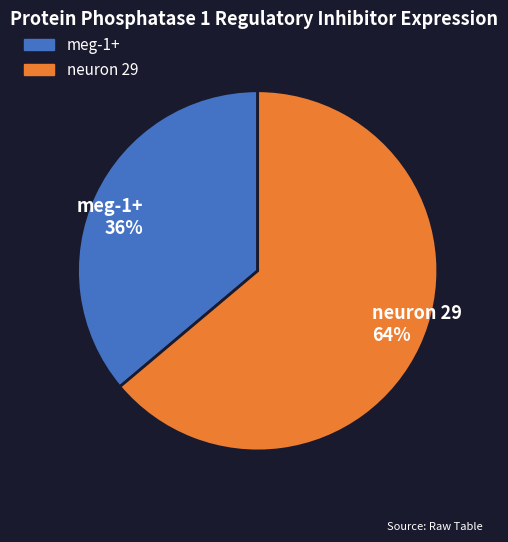

Is there any slice that represents more than half of the pie?

Yes